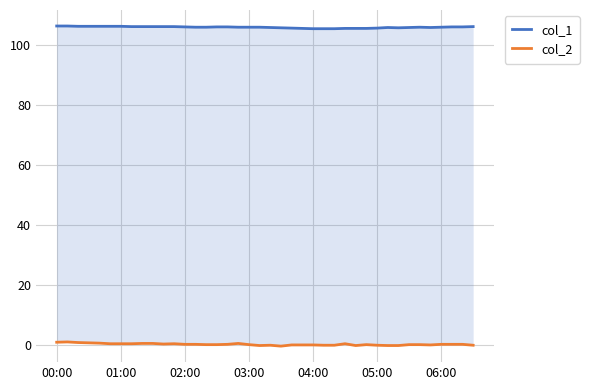

Does the chart have visible grid lines?

Yes